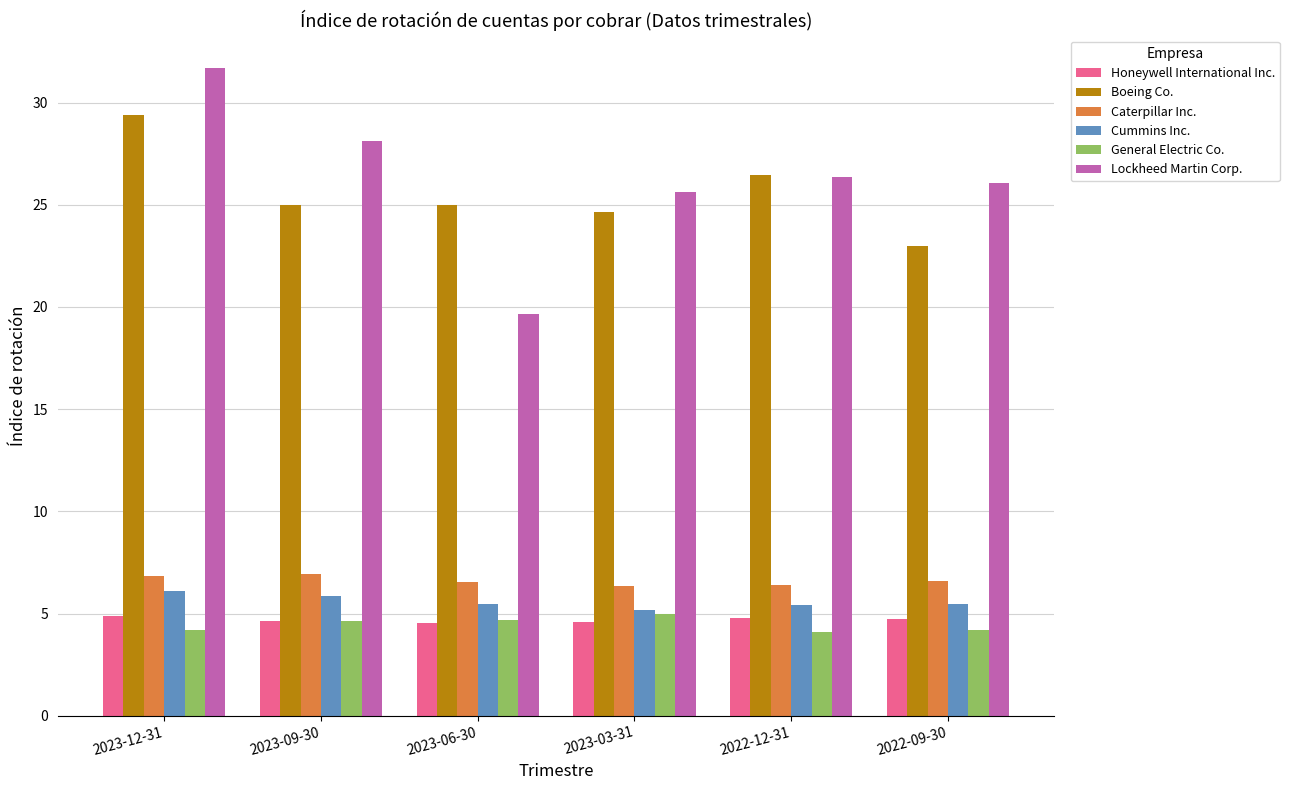

What is the value of the Boeing Co. bar at the 3rd from the left?

25.0